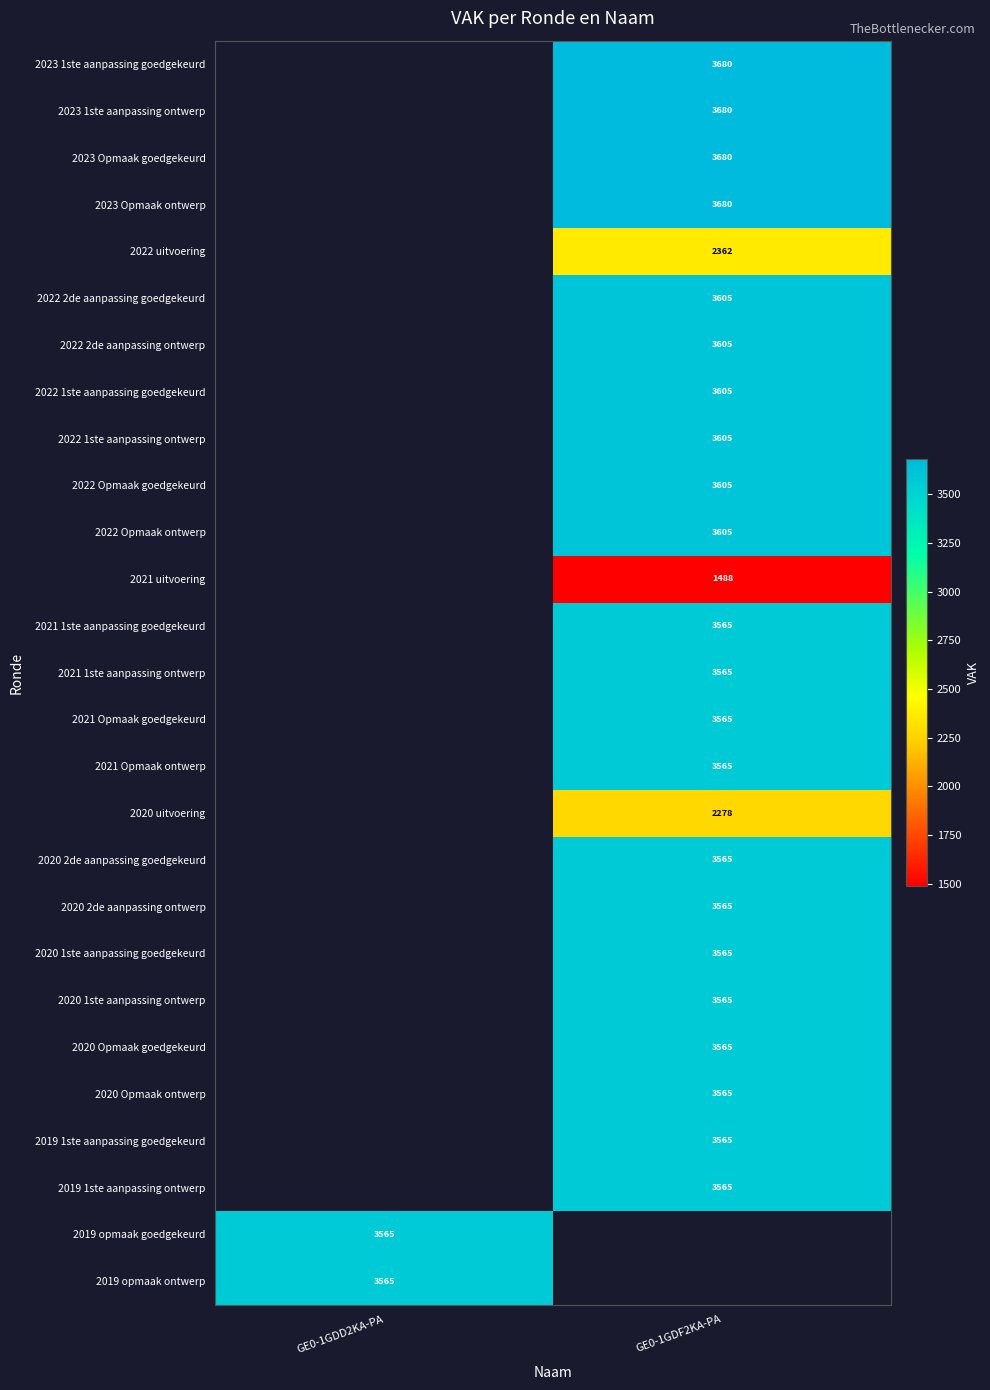

The 2020 1ste aanpassing ontwerp series shows 2408.6 at GE0-1GDF2KA-PA. True or false?

False